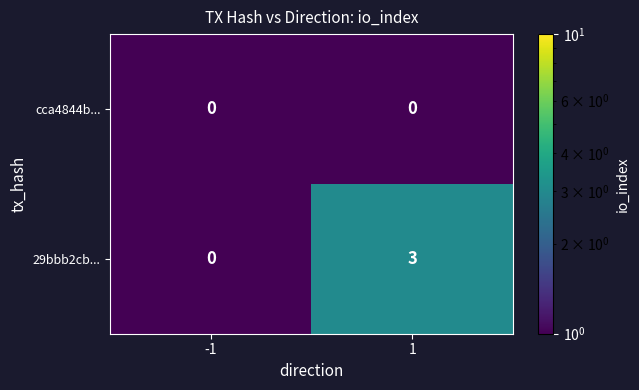

Reading left to right, what are all the values shown in this chart?

cca4844b...: -1=0	1=0
29bbb2cb...: -1=0	1=3